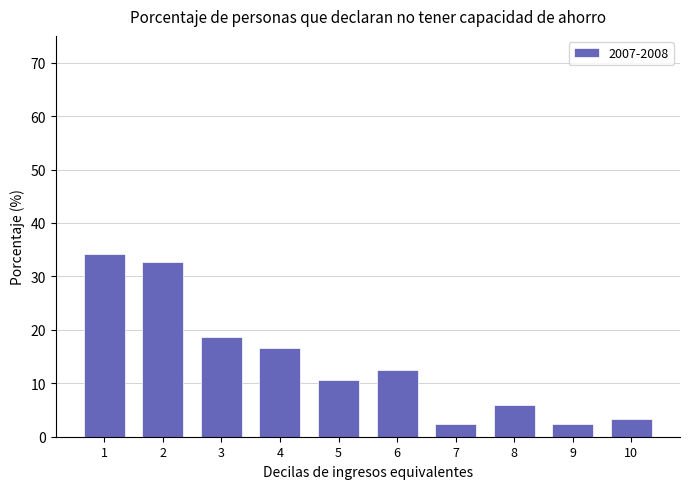

What is the ratio of the value at 8 to the value at 10?

1.8